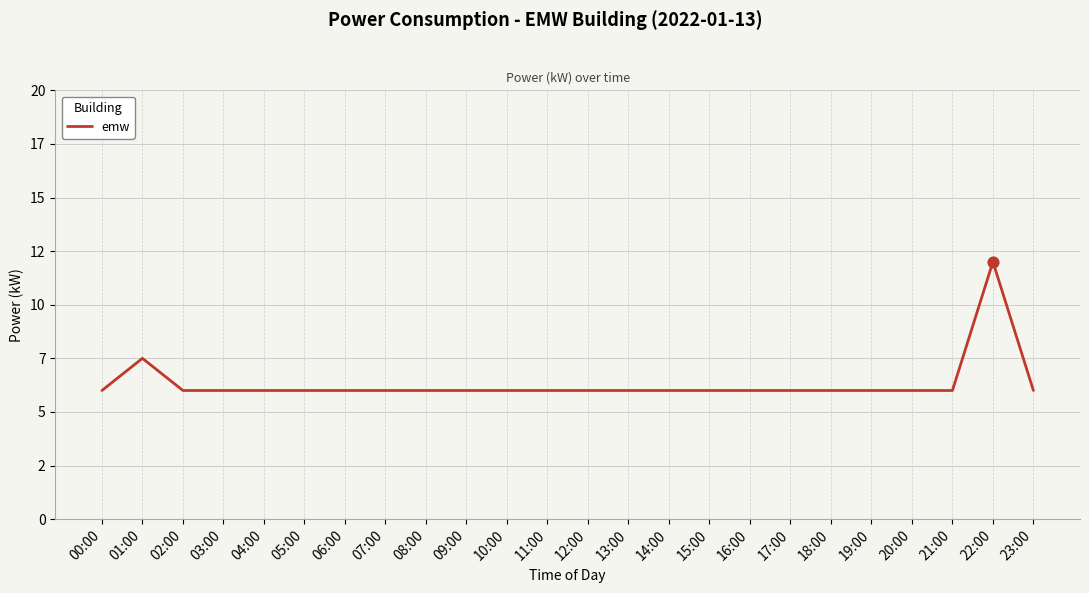

What is the ratio of the value at 16:00 to the value at 20:00?

1.0